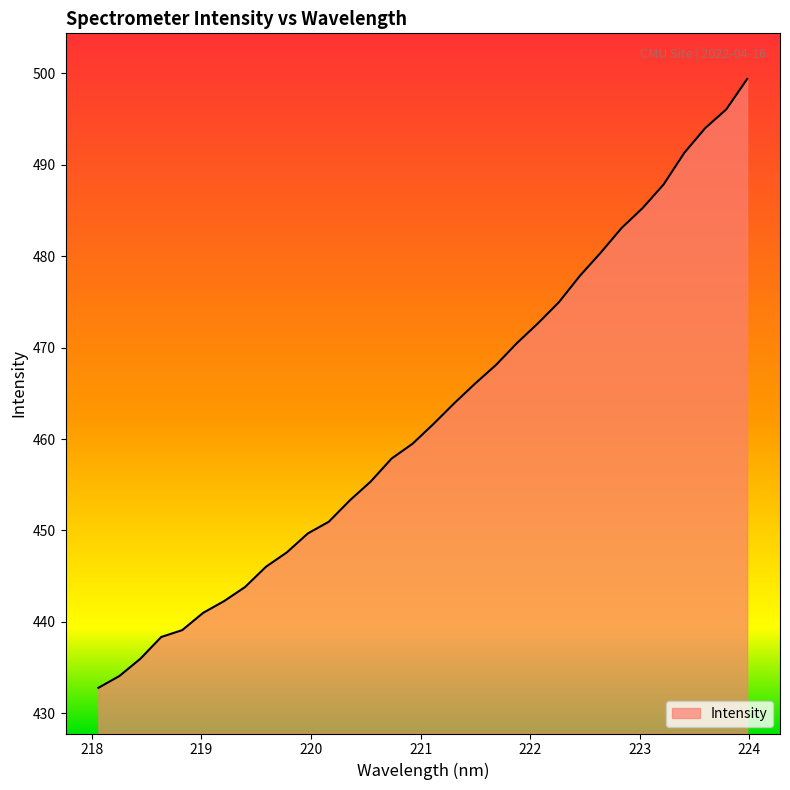

What is the difference between the maximum and minimum values?

66.6